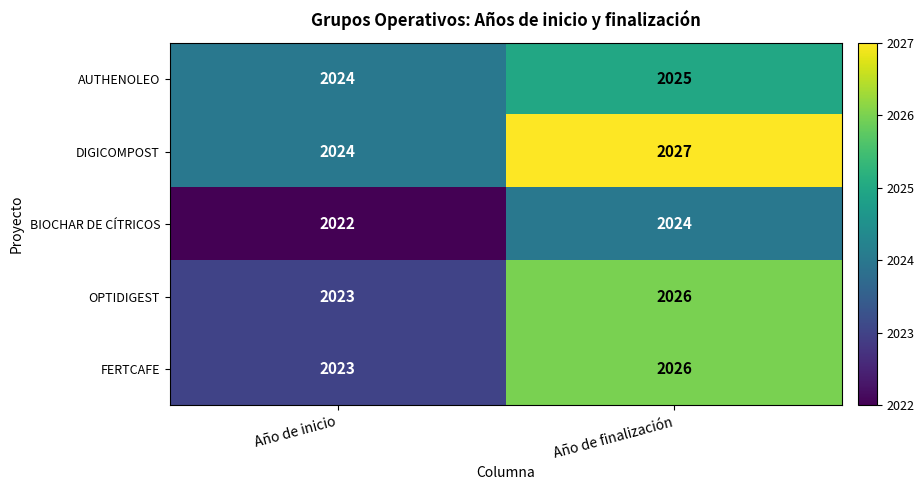

At which label does OPTIDIGEST reach its minimum?

Año de inicio